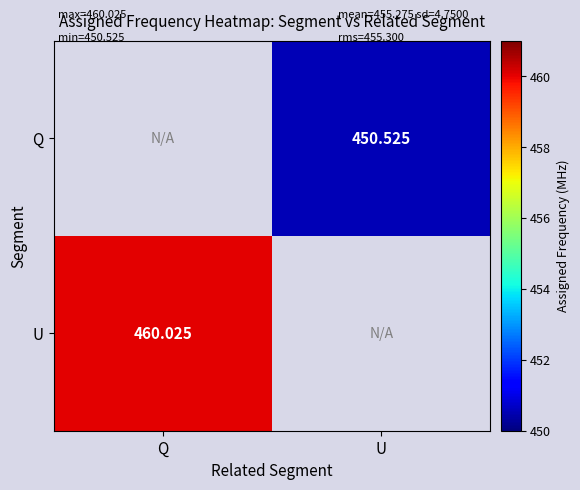

The U series shows 460.0 at Q. True or false?

True